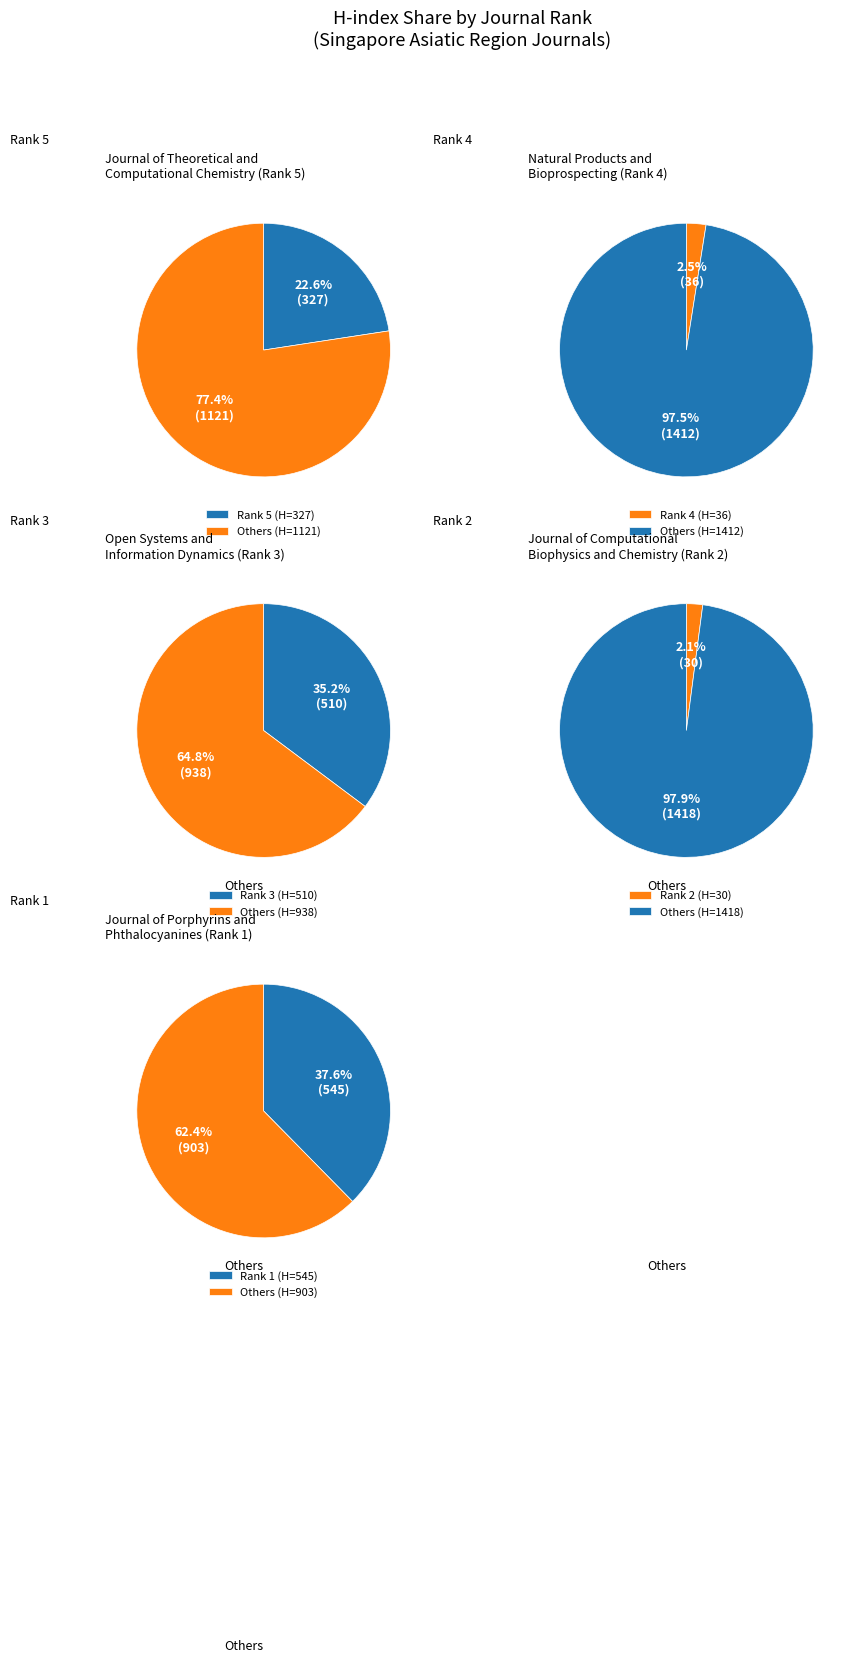

Rank the categories by value from highest to lowest.

Rank 1, Rank 3, Rank 5, Rank 4, Rank 2